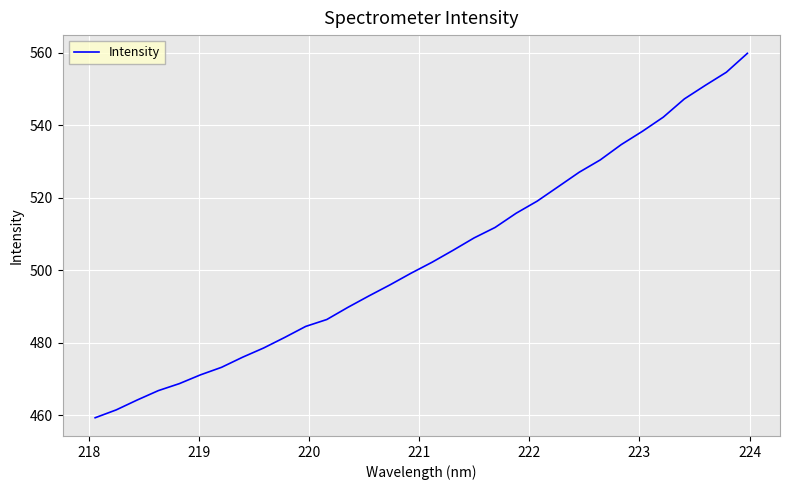

What is the difference between the maximum and minimum values?

100.5